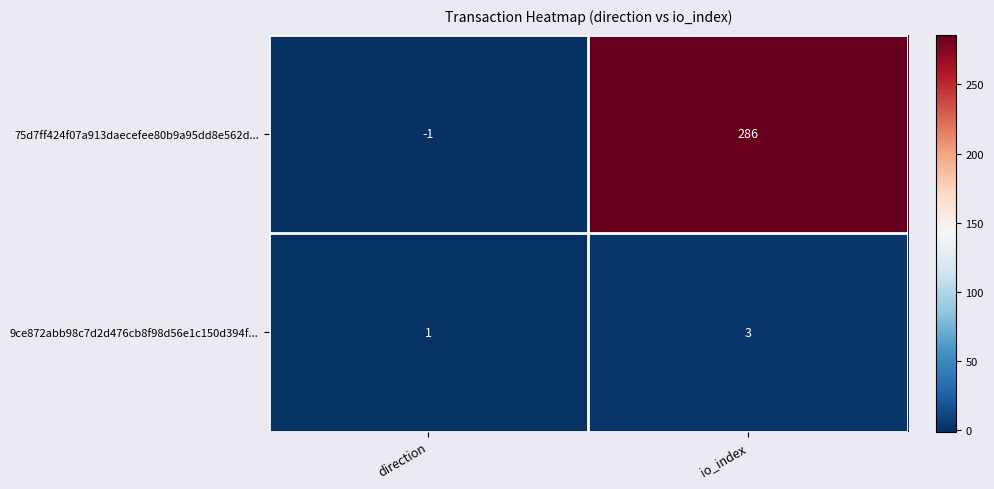

List the series in order of their overall mean, highest first.

75d7ff424f07a913daecefee80b9a95dd8e562d..., 9ce872abb98c7d2d476cb8f98d56e1c150d394f...